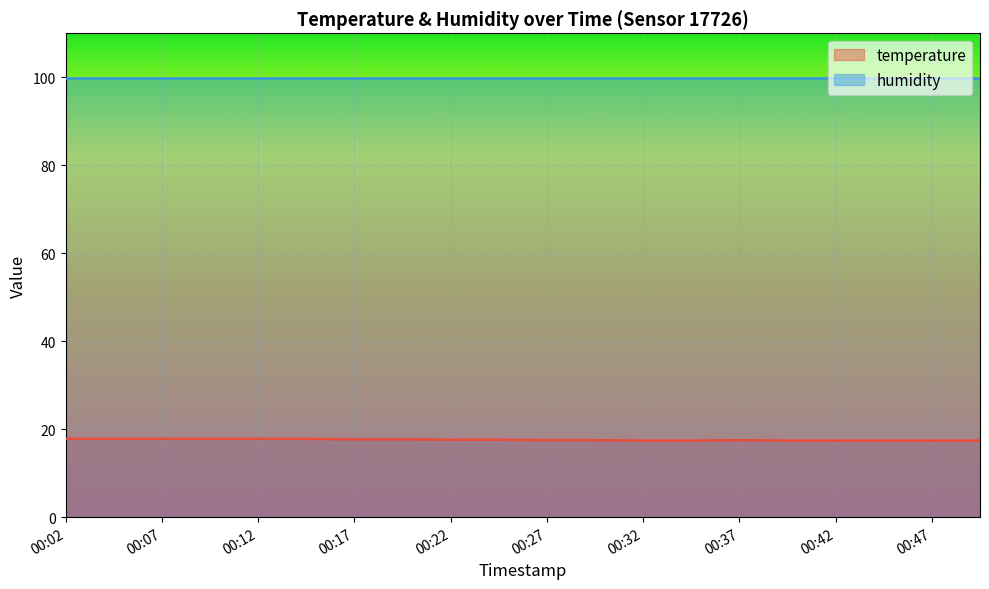

At which label is the value closest to 17?

00:32